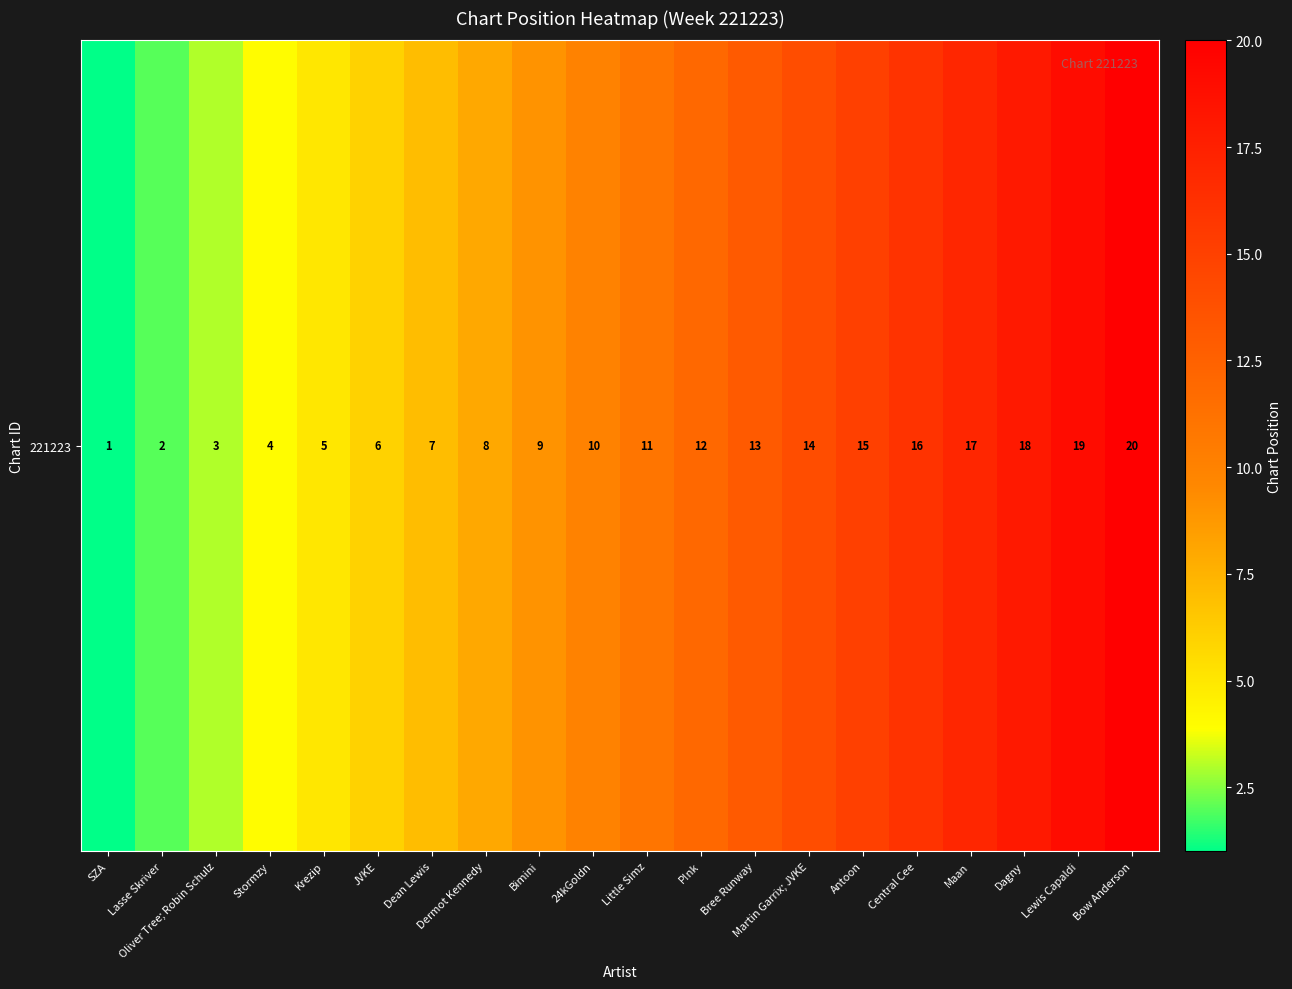

What is the average value?

10